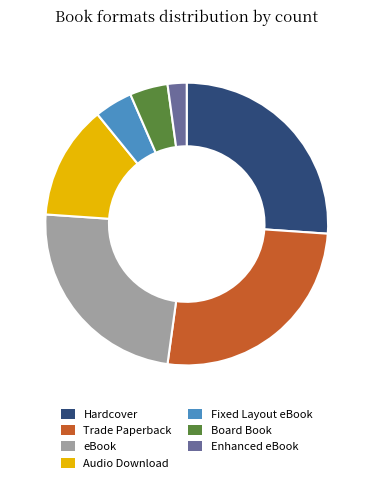

What is the smallest slice in the pie chart?

Enhanced eBook